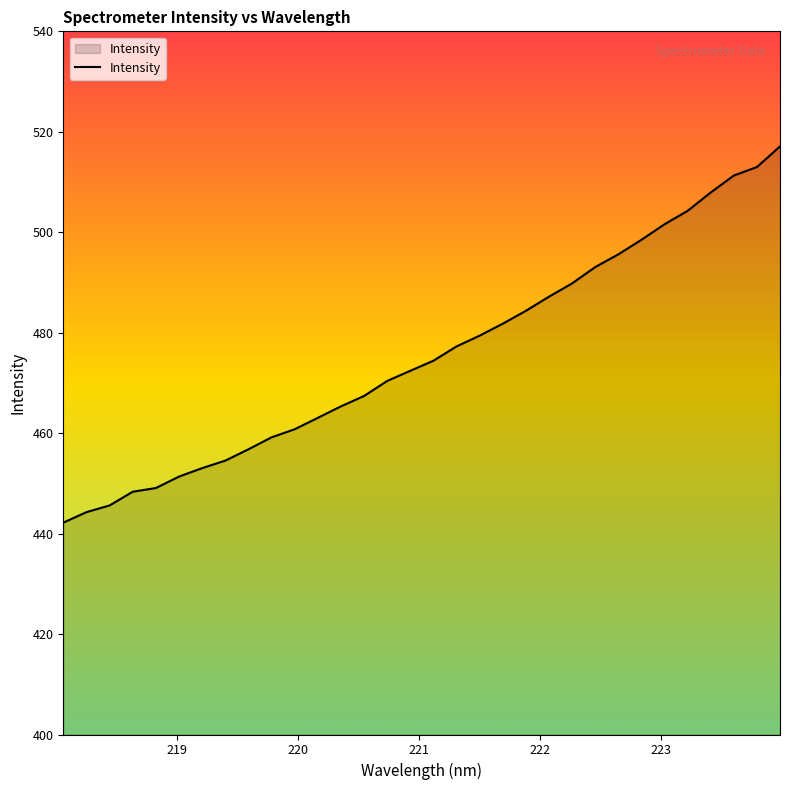

What is the difference between the second highest and second lowest values?

68.7